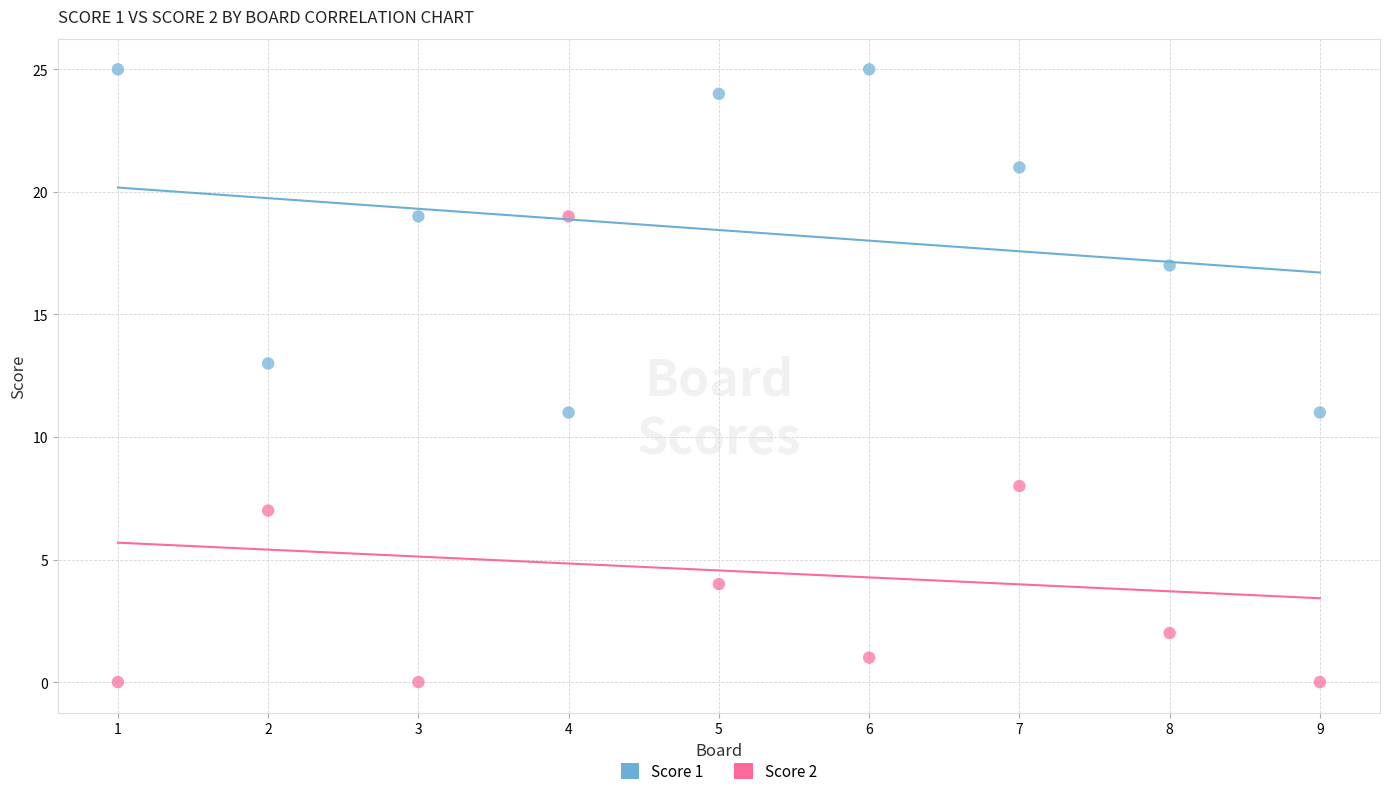

Which series has the largest Y range (max minus min)?

Score 2